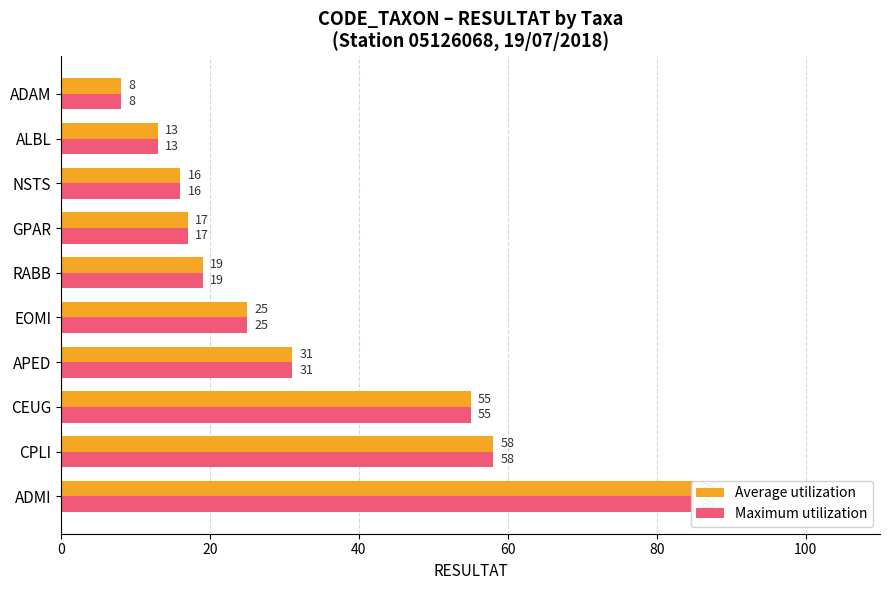

Which series has the widest spread of values?

Average utilization